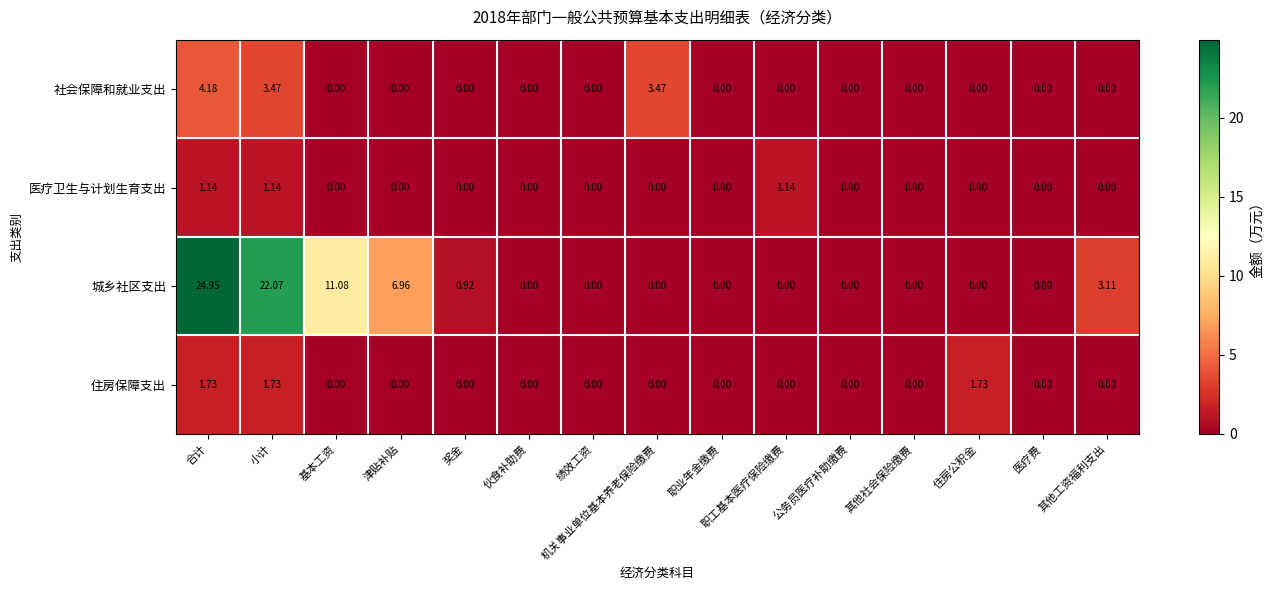

At 小计, list the series in order from smallest to largest.

医疗卫生与计划生育支出, 住房保障支出, 社会保障和就业支出, 城乡社区支出